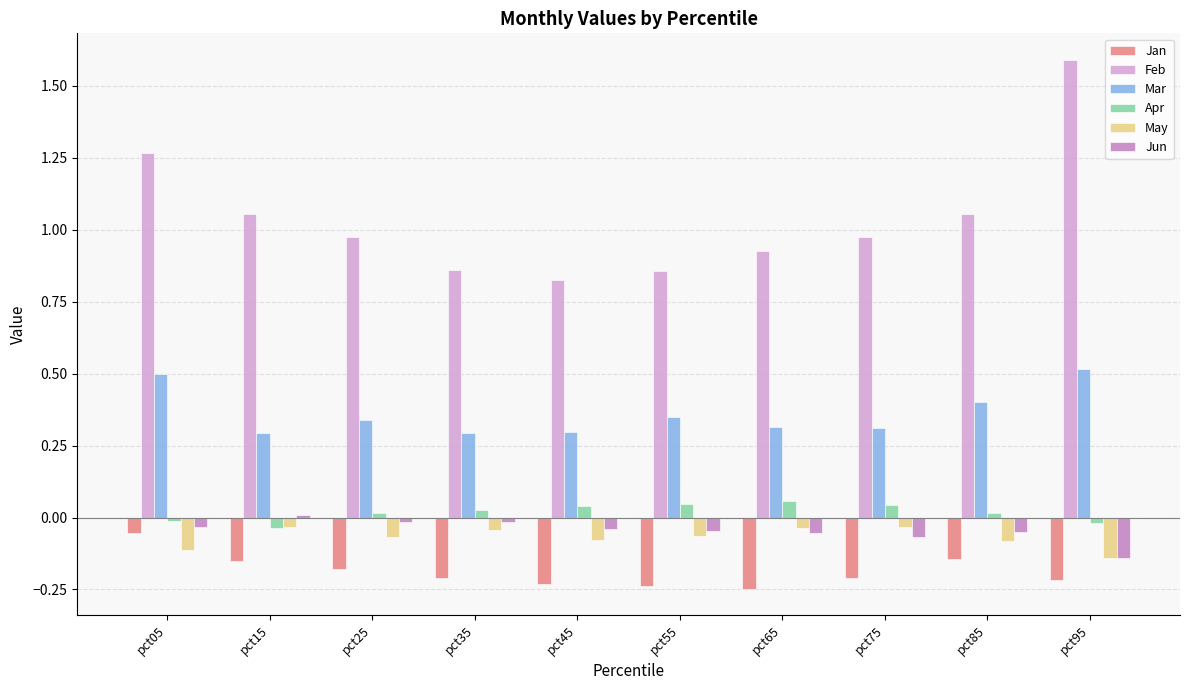

Which category has the highest value in the Feb series?

pct95